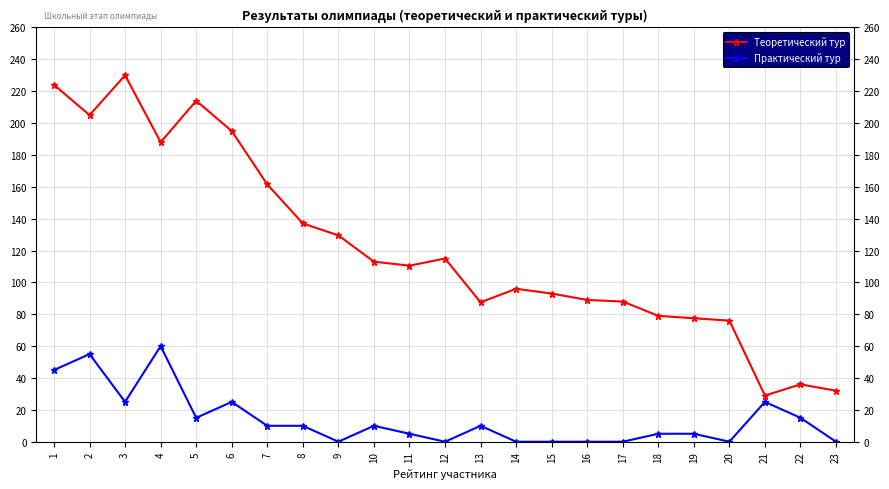

True or false: Практический тур and Теоретический тур intersect in this chart.

False